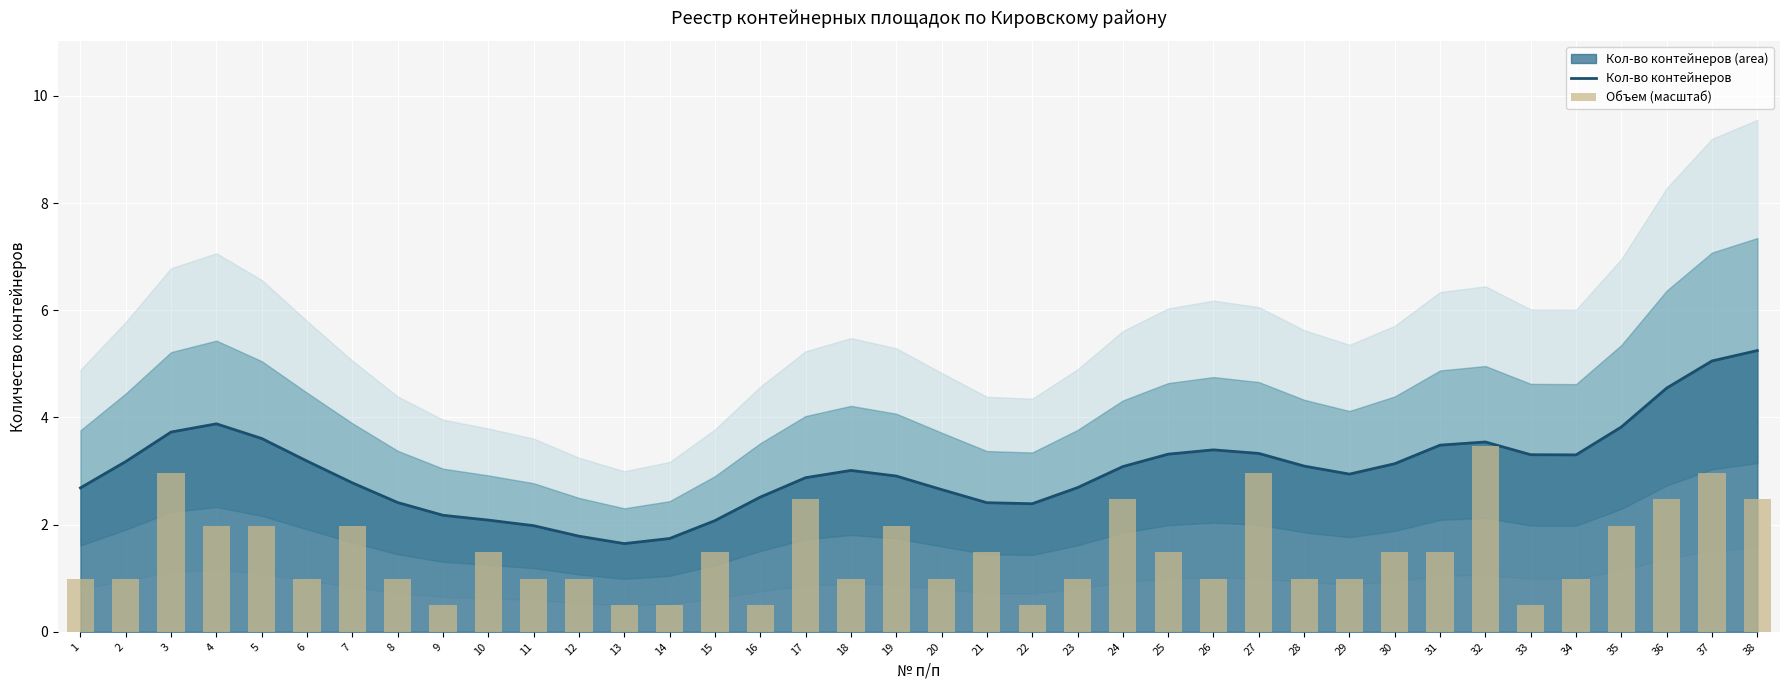

Which series has the largest total across all categories?

Кол-во контейнеров